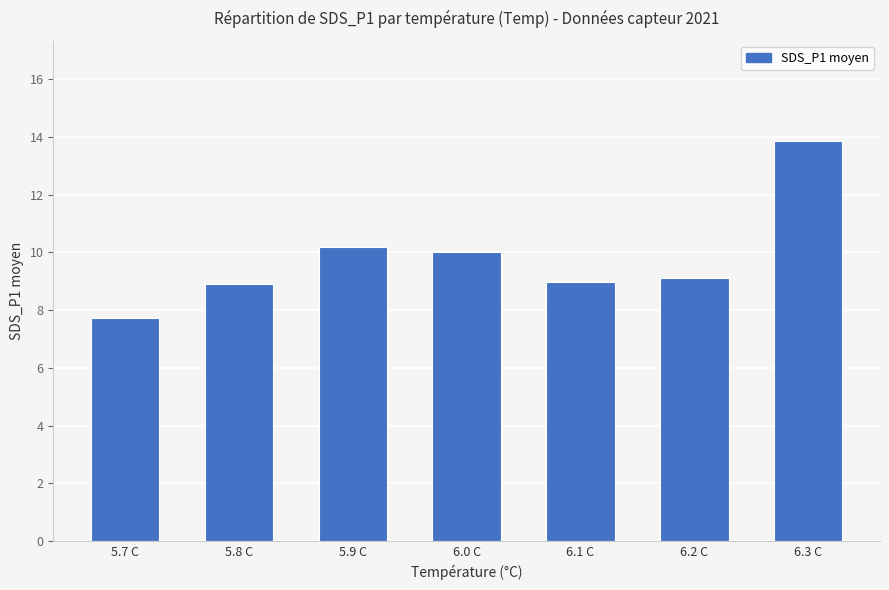

What is the difference between the second highest and minimum values?

2.5